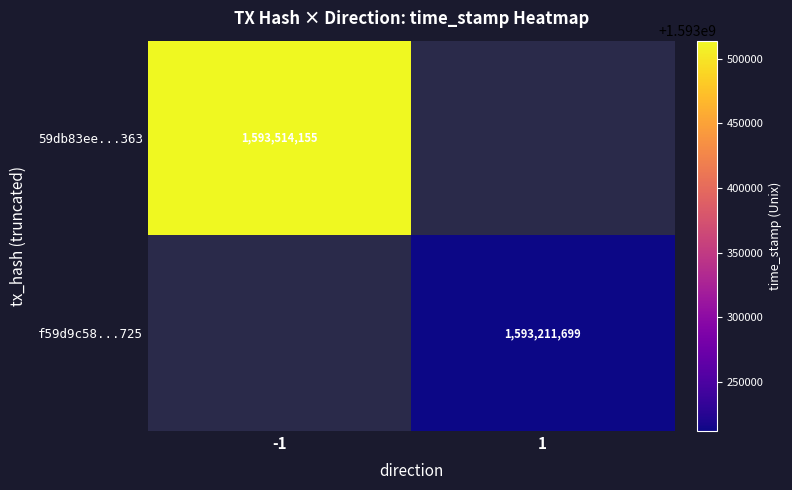

The value of f59d9c58...725 at 1 is 1061455880.9. True or false?

False